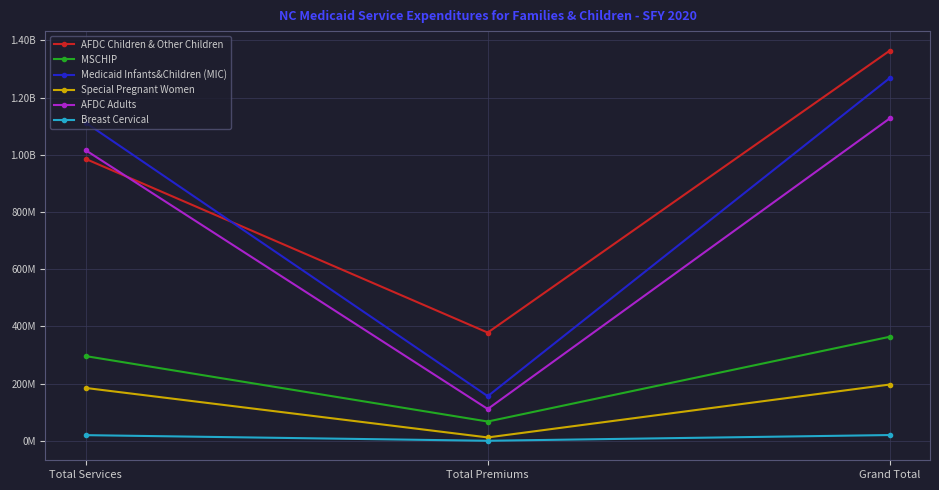

What is the difference between the second highest and minimum values in the AFDC Children & Other Children series?

606995208